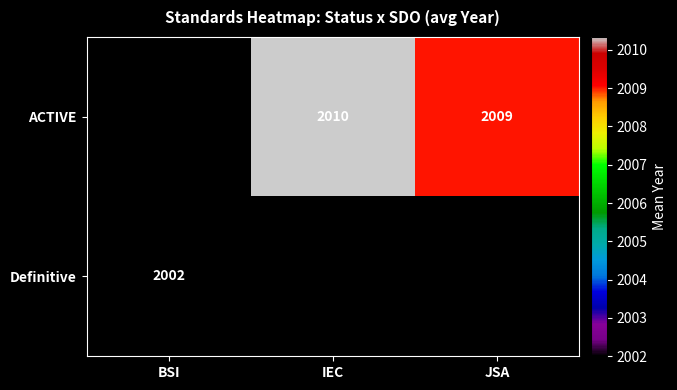

How many distinct data groups are displayed?

2